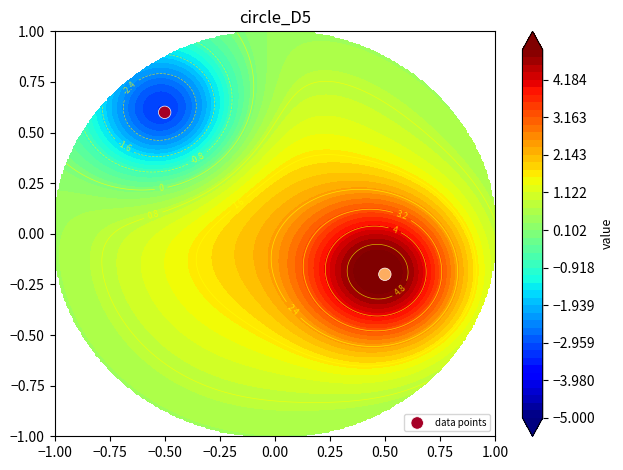

How many values are above zero?

1